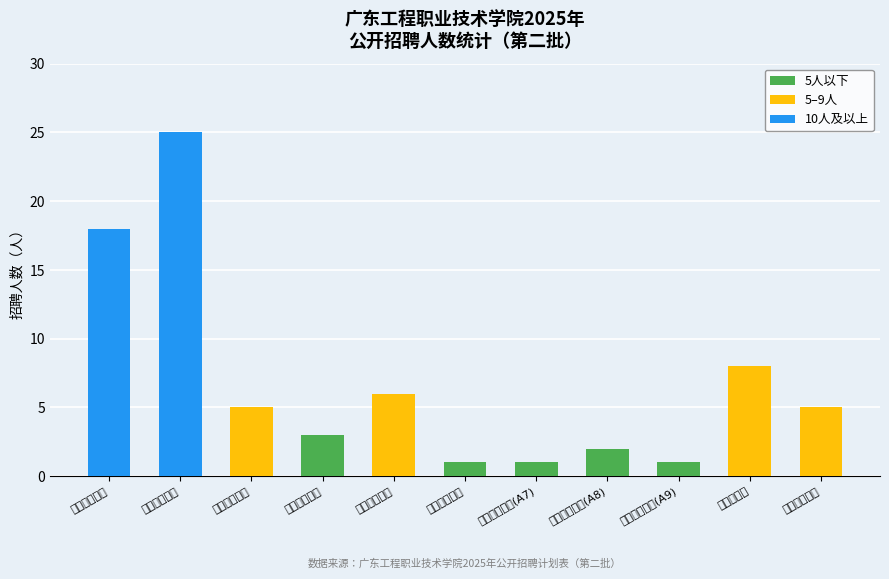

Which has a higher value, 学生工作部 or 行政教辅部门?

学生工作部